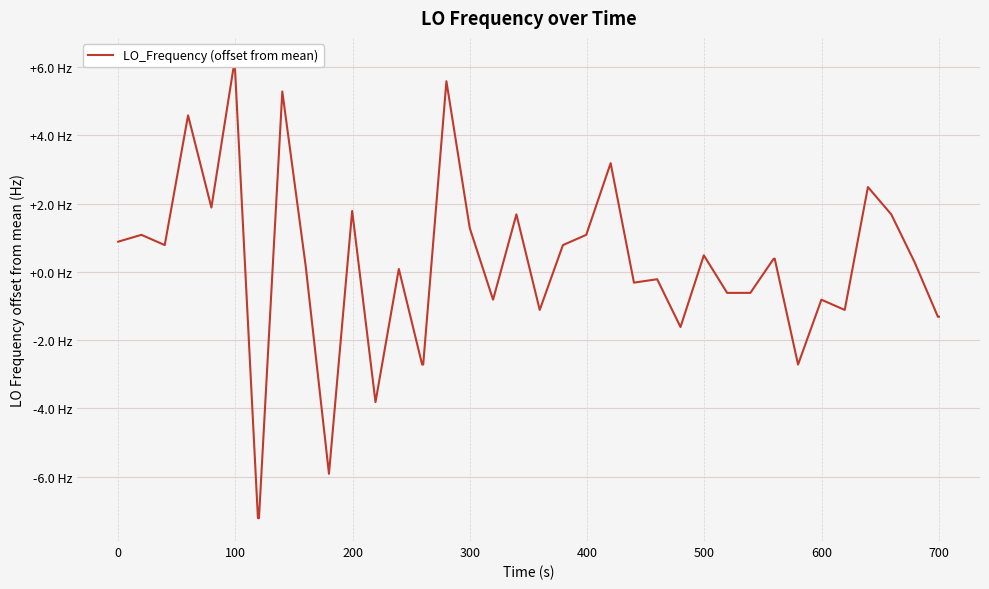

How many positive values are there?

22